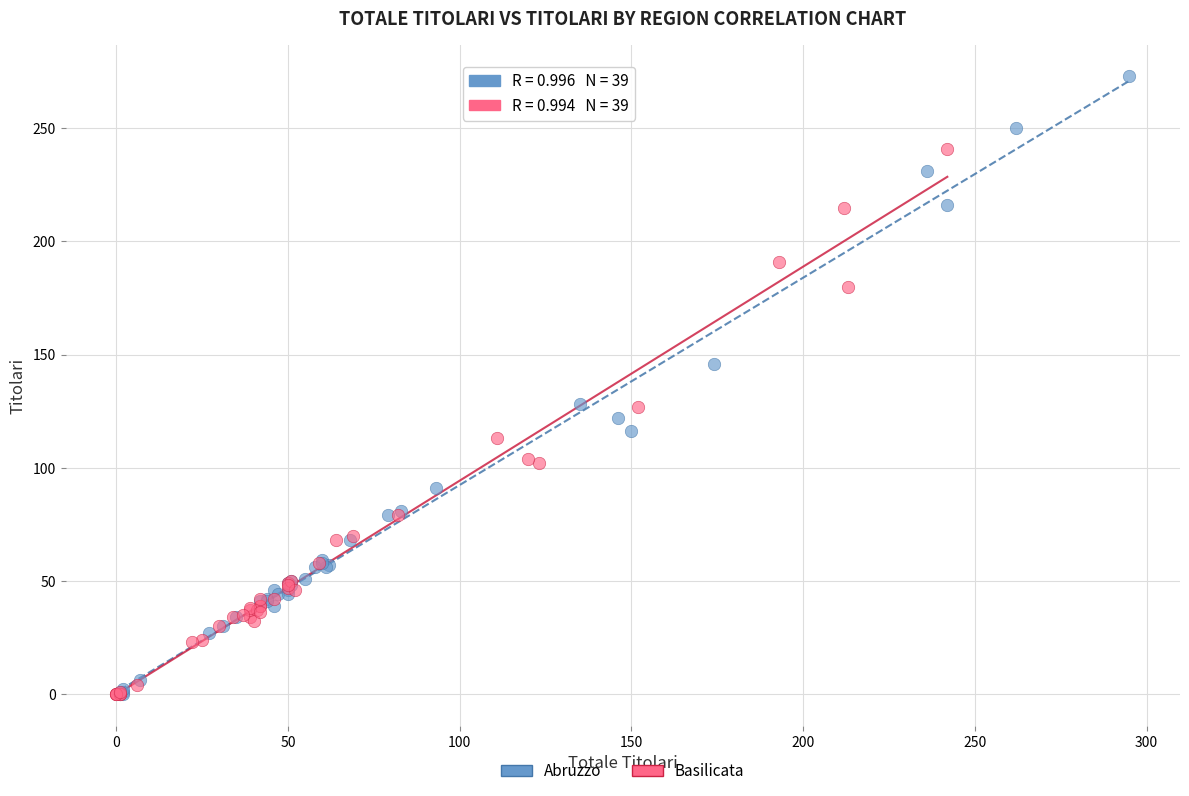

Which series contains the highest Y value?

Abruzzo